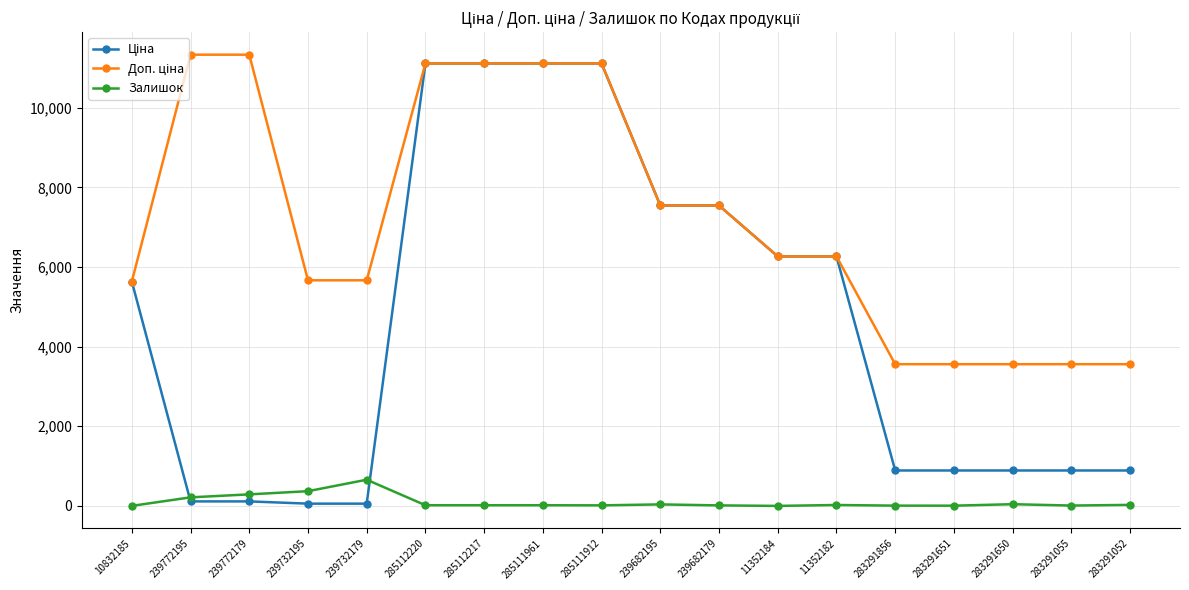

What is the difference between the highest and lowest values at 11352184?

6266.7